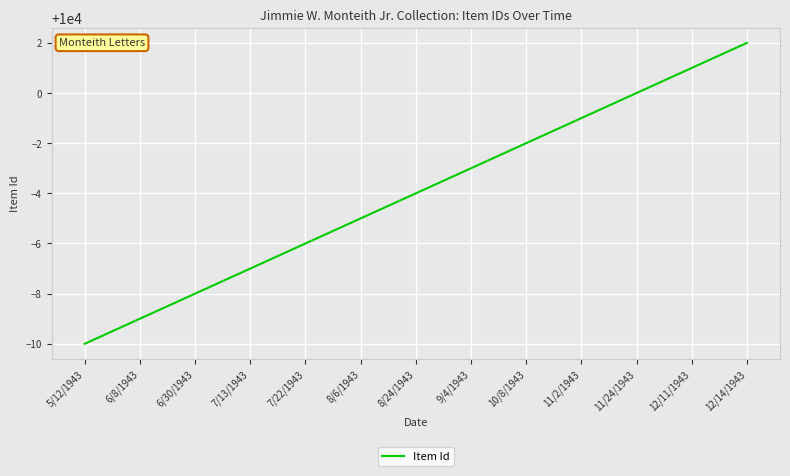

What is the sum of the values at 6/8/1943 and 11/2/1943?

19990